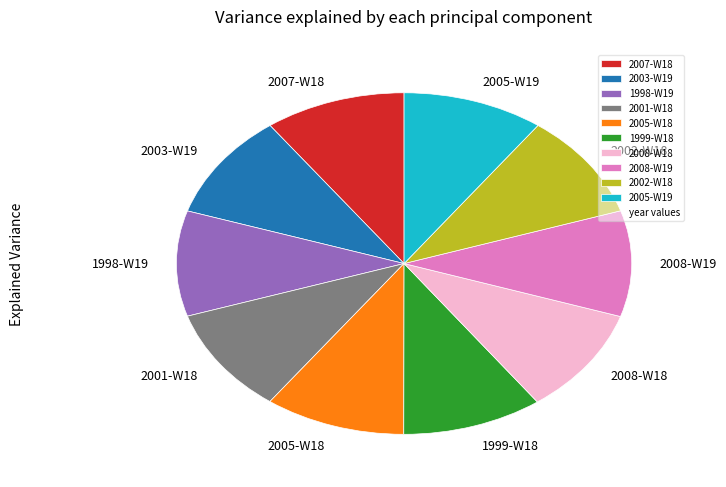

Does 2002-W18 account for over 50% of the chart?

No